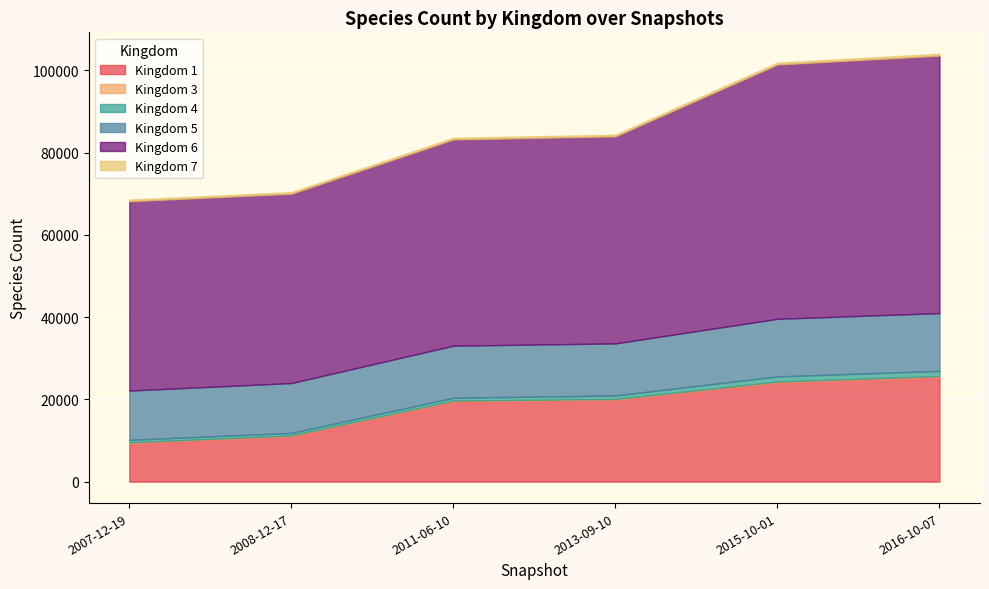

At which category is the sum across all series the highest?

2016-10-07